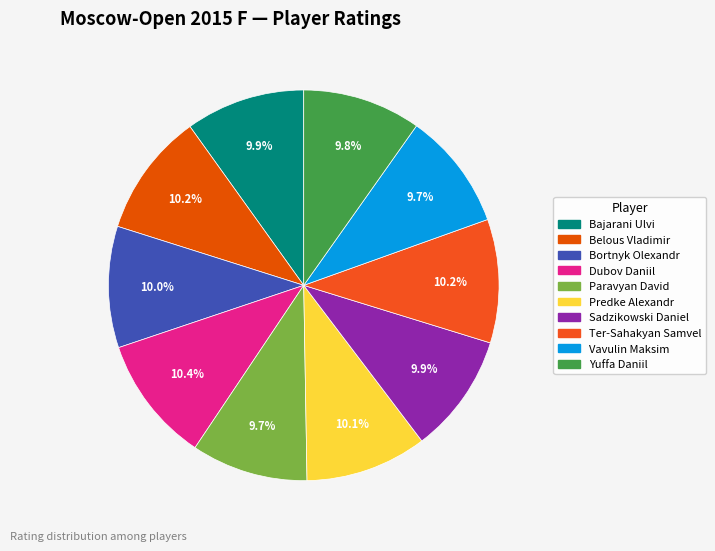

What percentage is the Sadzikowski Daniel slice, to the nearest percent?

10%